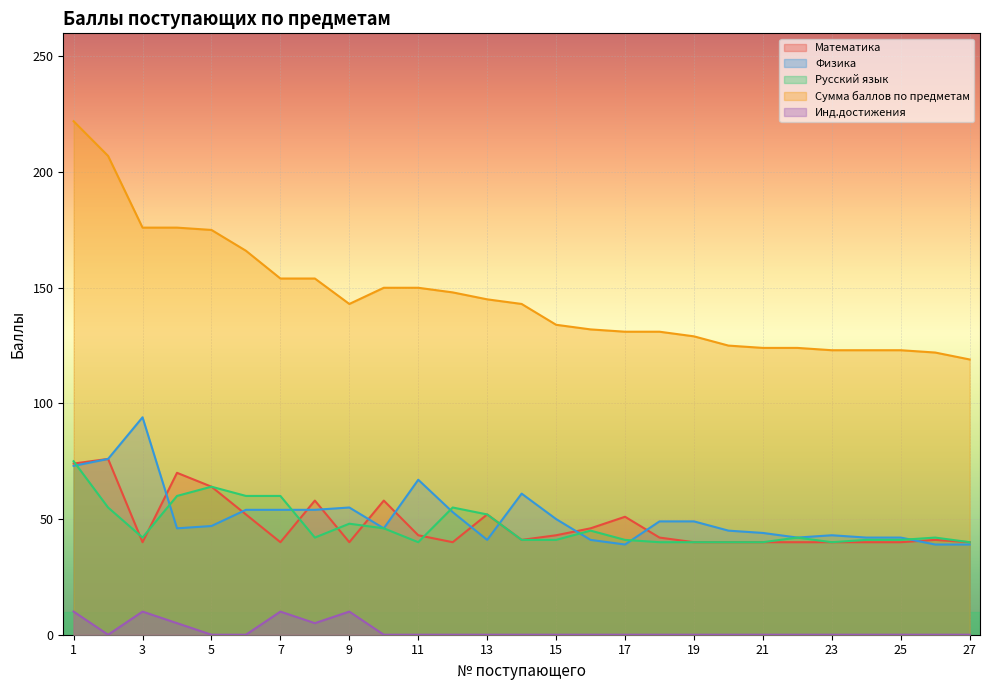

How many lines are shown in the chart?

5